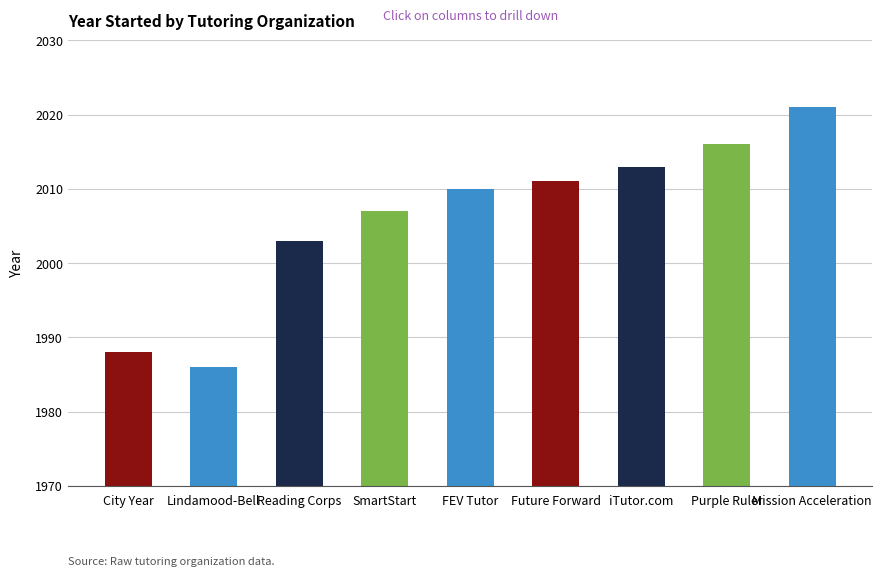

List the labels in order of value, largest first.

Mission Acceleration, Purple Ruler, iTutor.com, Future Forward, FEV Tutor, SmartStart, Reading Corps, City Year, Lindamood-Bell